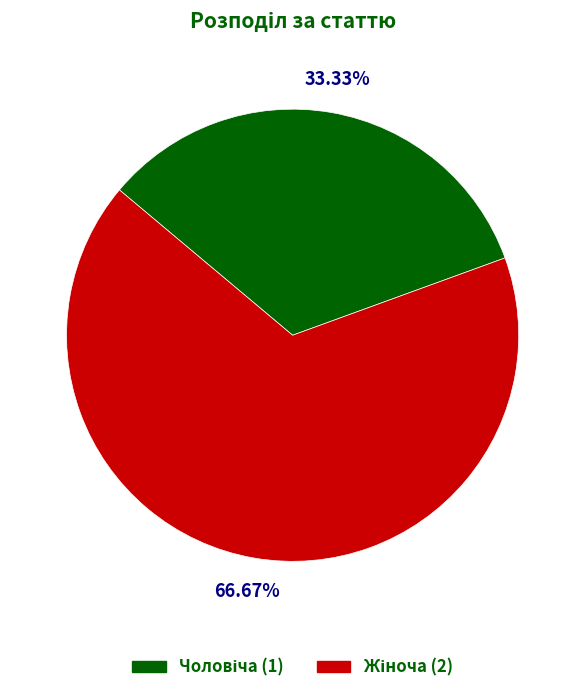

Is there a majority slice in this chart?

Yes